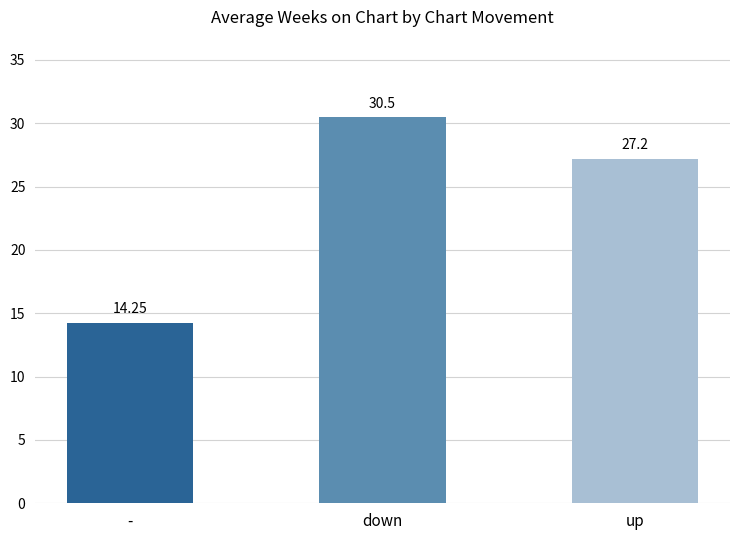

Which category has the highest value across all series?

down